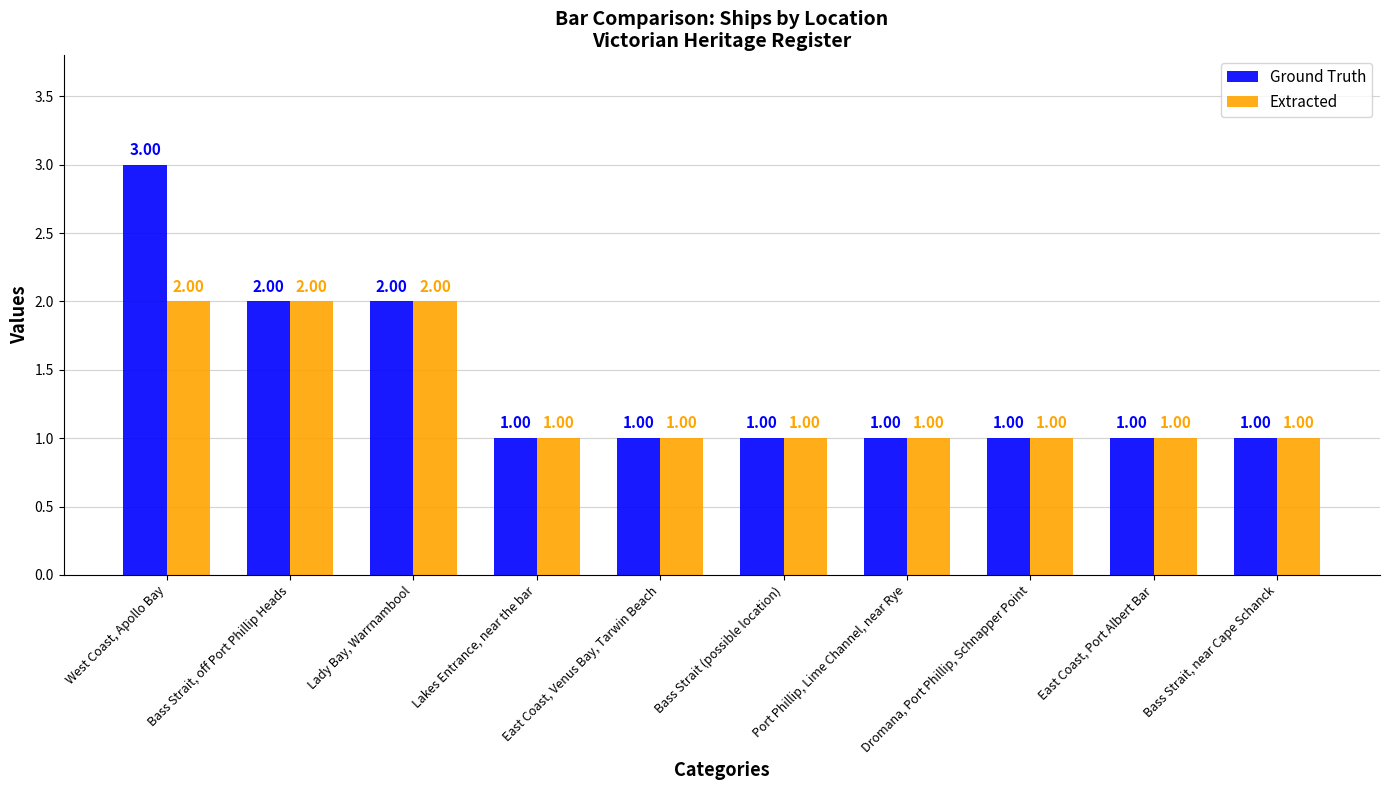

Which series has the largest total across all categories?

Ground Truth